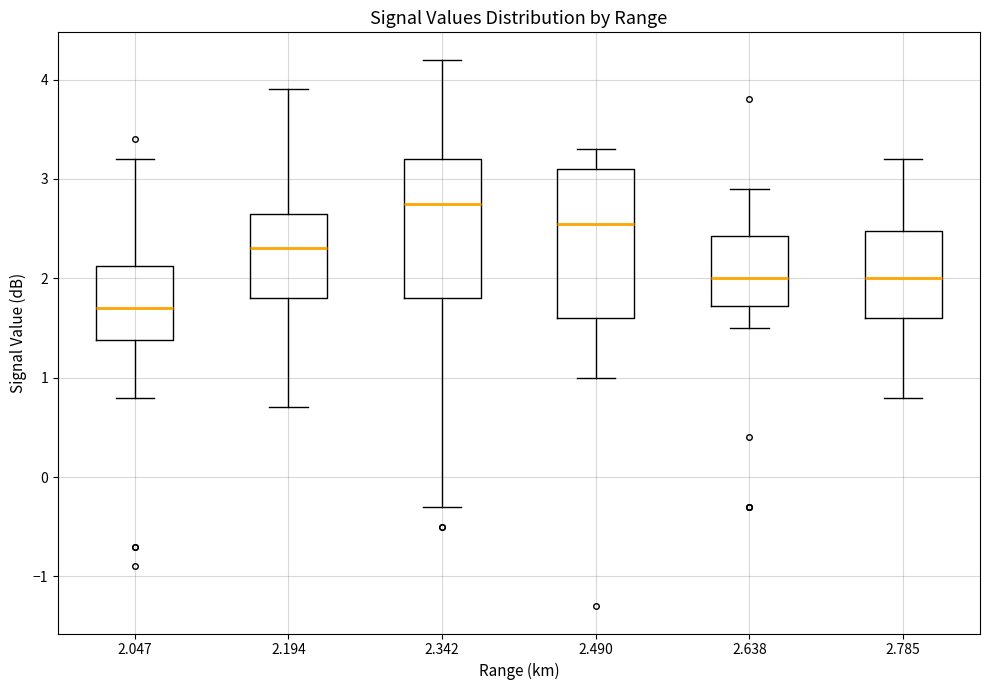

Where is the upper edge of the box at x = 2.047 on the y-axis? The values are not printed on the chart, so give them approximately, as read against the axis.

2.1